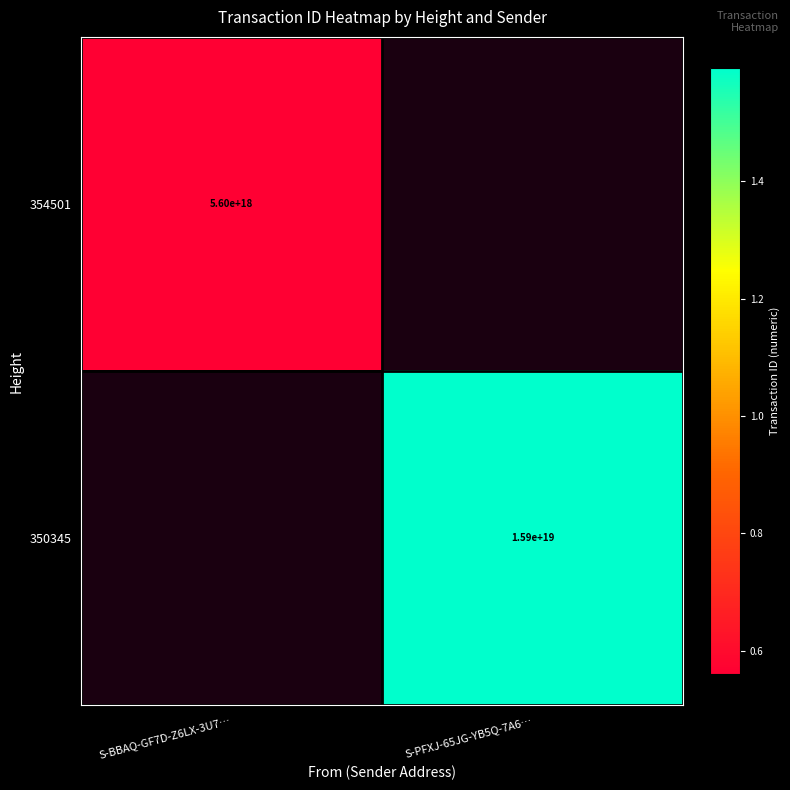

True or false: 350345 has a value of 3195183001388035072 at S-PFXJ-65JG-YB5Q-7A6….

False